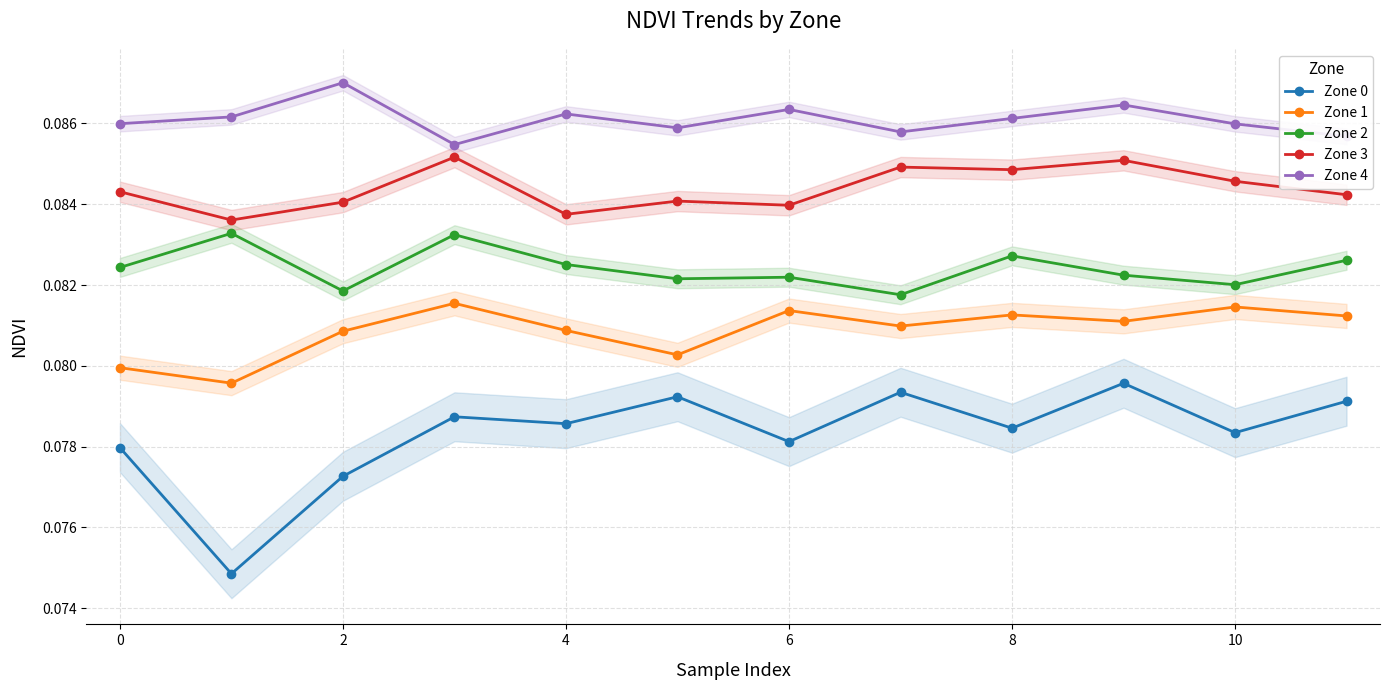

How many Zone 3 values are between 0 and 1?

12